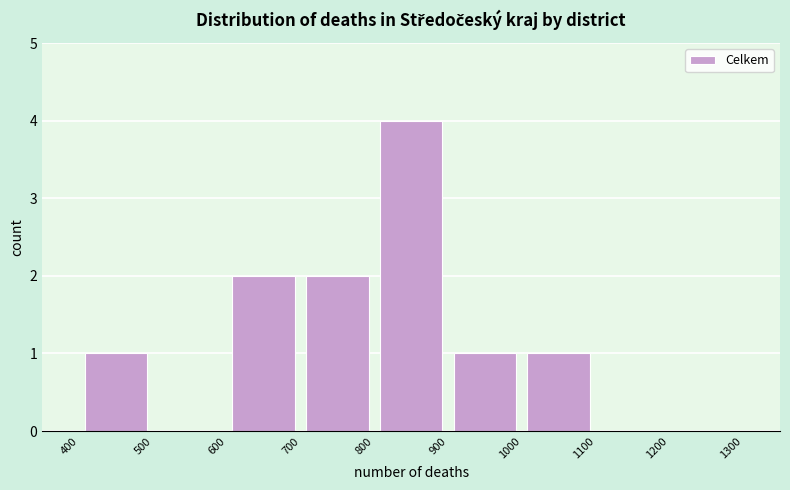

Over which range of the x-axis is the bar tallest?

800 to 900